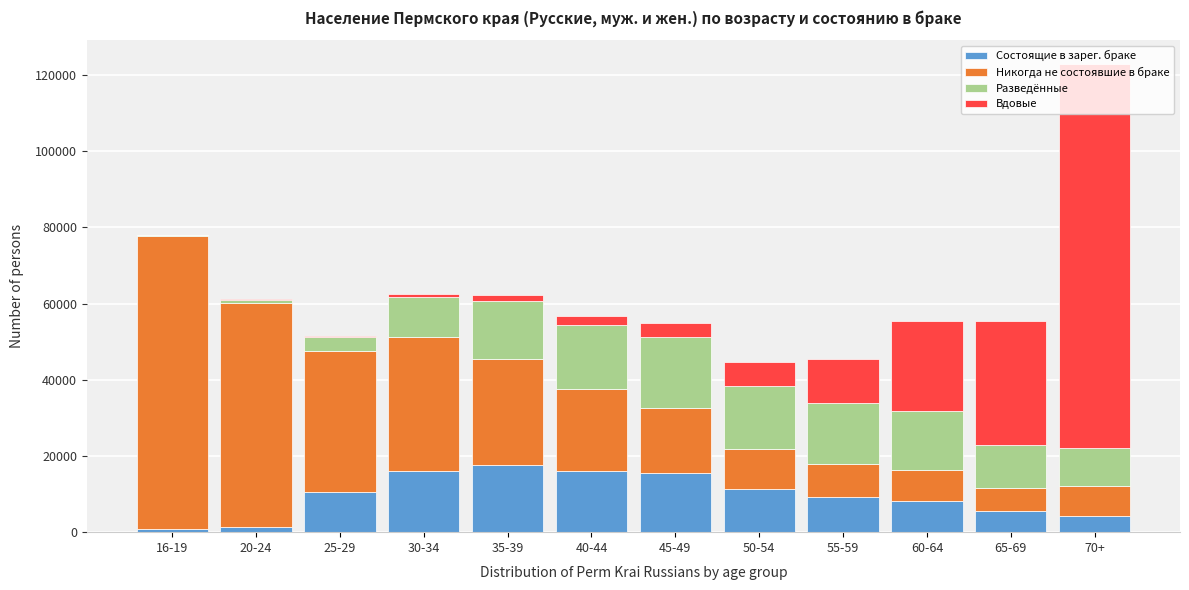

At which category is the sum across all series the highest?

70+